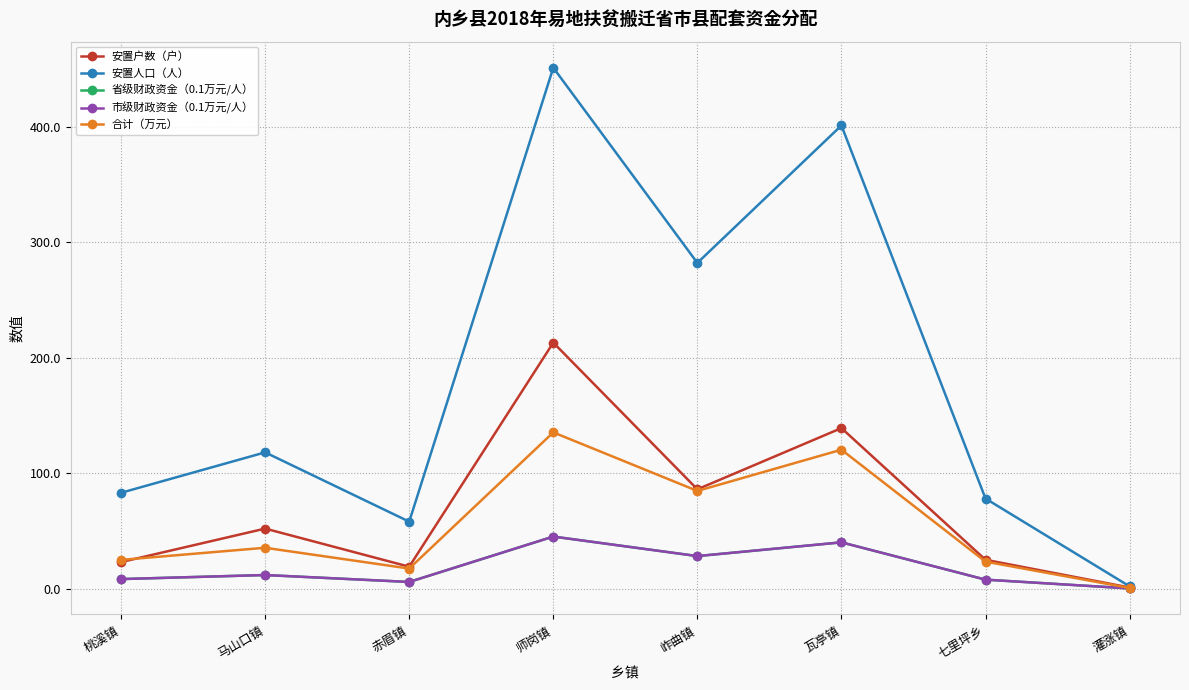

Reading left to right, list all the values displayed in this chart.

安置户数（户）: 桃溪镇=23.0	马山口镇=52.0	赤眉镇=19.0	师岗镇=213.0	岞曲镇=86.0	瓦亭镇=139.0	七里坪乡=25.0	灌涨镇=1.0
安置人口（人）: 桃溪镇=83.0	马山口镇=118.0	赤眉镇=58.0	师岗镇=451.0	岞曲镇=282.0	瓦亭镇=401.0	七里坪乡=78.0	灌涨镇=2.0
省级财政资金（0.1万元/人）: 桃溪镇=8.3	马山口镇=11.8	赤眉镇=5.8	师岗镇=45.1	岞曲镇=28.2	瓦亭镇=40.1	七里坪乡=7.8	灌涨镇=0.2
市级财政资金（0.1万元/人）: 桃溪镇=8.3	马山口镇=11.8	赤眉镇=5.8	师岗镇=45.1	岞曲镇=28.2	瓦亭镇=40.1	七里坪乡=7.8	灌涨镇=0.2
合计（万元）: 桃溪镇=24.9	马山口镇=35.4	赤眉镇=17.4	师岗镇=135.3	岞曲镇=84.6	瓦亭镇=120.3	七里坪乡=23.4	灌涨镇=0.6